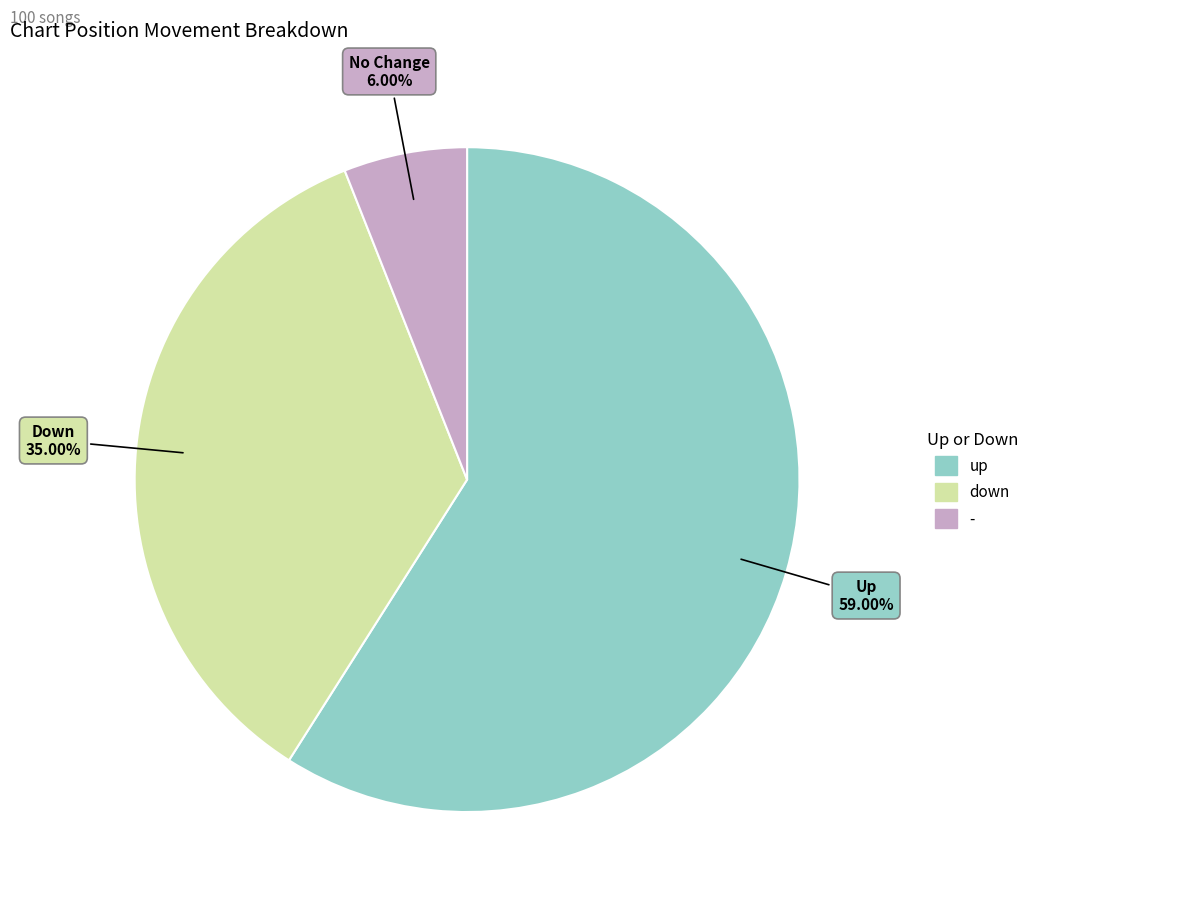

Is there a majority slice in this chart?

Yes